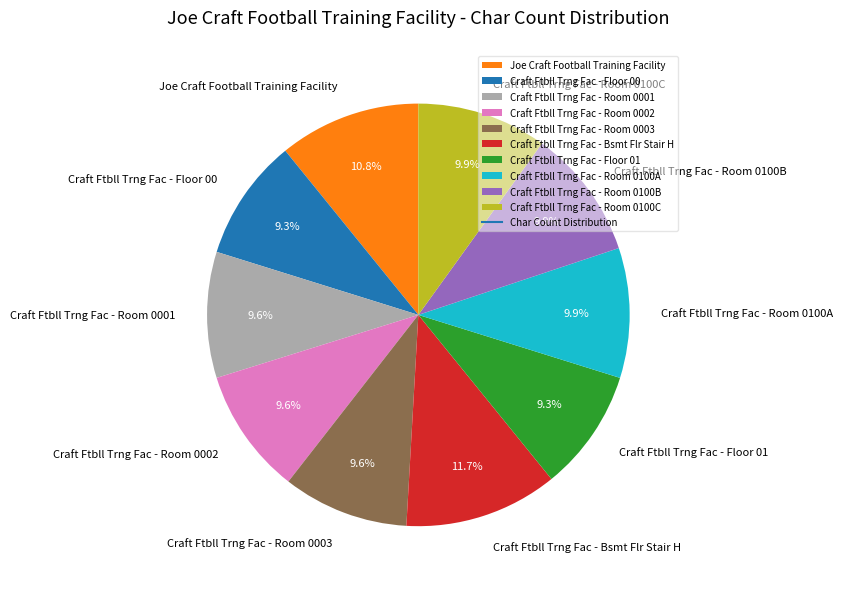

Do Craft Ftbll Trng Fac - Room 0100B and Craft Ftbll Trng Fac - Floor 00 together represent more than half of the pie?

No